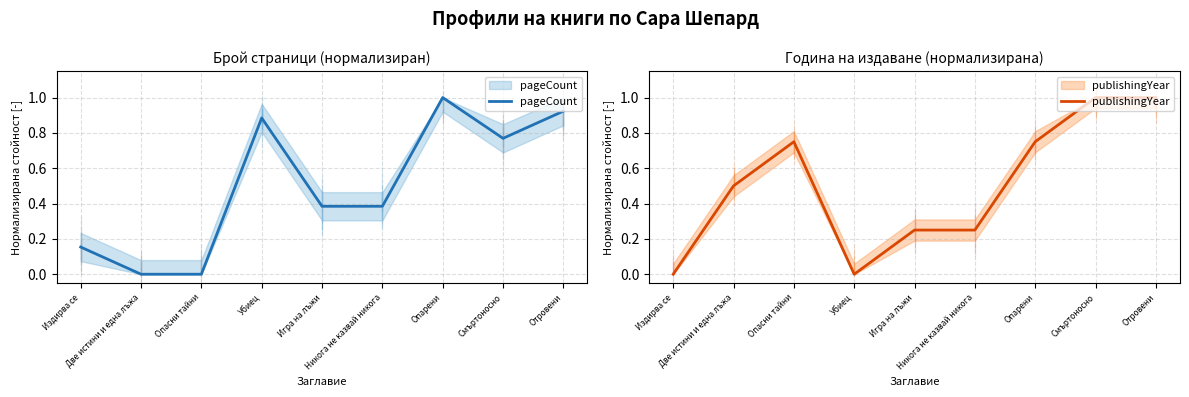

Where do pageCount and publishingYear first cross each other?

Издирва се and Две истини и една лъжа